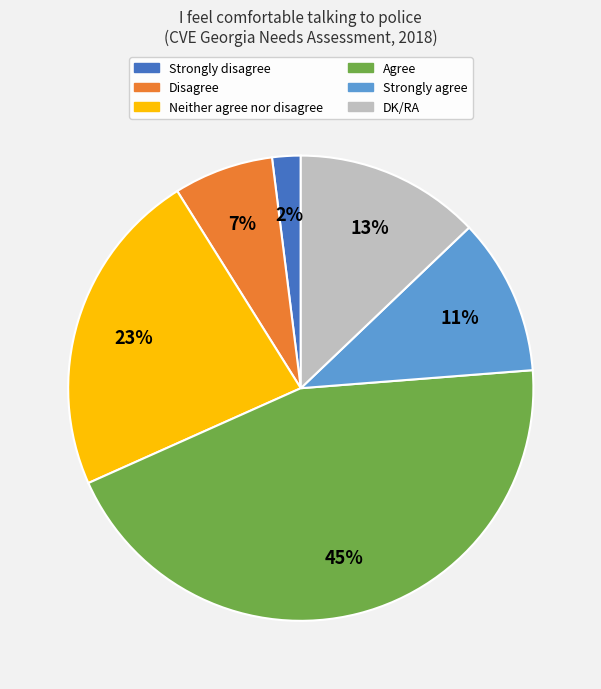

How many slices are in this pie chart?

6